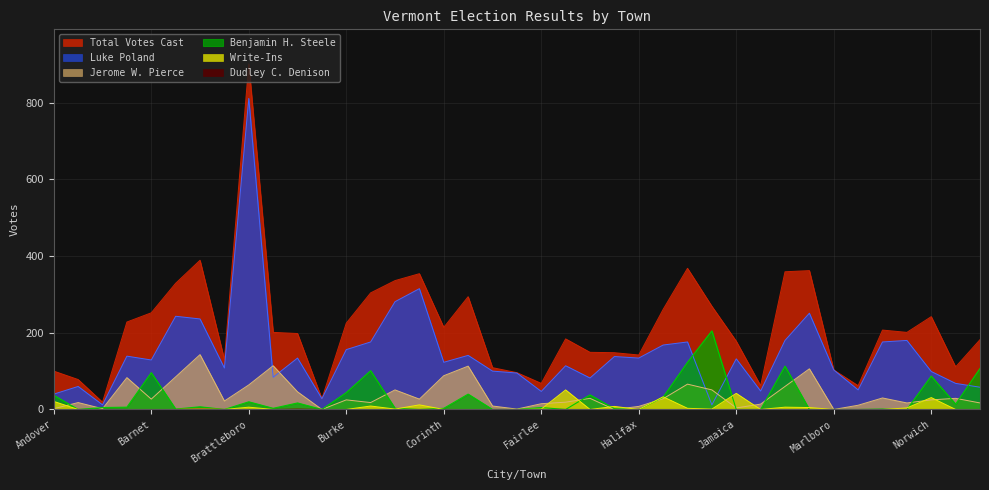

Reading right to left, list all the values displayed in this chart.

Luke Poland: Peacham=58	Orange=68	Norwich=99	Newfane=180	Newbury=176	Newark=51	Marlboro=103	Lyndon=251	Ludlow=180	Kirby=48	Jamaica=132	Hartland=12	Hartford=176	Hardwick=168	Halifax=134	Guilford=138	Groton=82	Grafton=114	Fairlee=47	Dummerston=95	Dover=100	Danville=141	Corinth=123	Chester=315	Chelsea=281	Cavendish=176	Burke=156	Brookline=28	Brookfield=134	Bridgewater=84	Brattleboro=811	Braintree=108	Bradford=236	Bethel=243	Barnet=129	Barnard=139	Baltimore=12	Athens=60	Andover=40
Jerome W. Pierce: Peacham=17	Orange=29	Norwich=25	Newfane=17	Newbury=30	Newark=11	Marlboro=0	Lyndon=106	Ludlow=60	Kirby=14	Jamaica=4	Hartland=51	Hartford=66	Hardwick=28	Halifax=8	Guilford=0	Groton=29	Grafton=19	Fairlee=15	Dummerston=1	Dover=9	Danville=113	Corinth=88	Chester=27	Chelsea=51	Cavendish=18	Burke=25	Brookline=0	Brookfield=46	Bridgewater=114	Brattleboro=64	Braintree=22	Bradford=143	Bethel=85	Barnet=27	Barnard=83	Baltimore=2	Athens=18	Andover=2
Benjamin H. Steele: Peacham=107	Orange=14	Norwich=87	Newfane=0	Newbury=1	Newark=0	Marlboro=0	Lyndon=0	Ludlow=113	Kirby=0	Jamaica=0	Hartland=205	Hartford=123	Hardwick=32	Halifax=0	Guilford=2	Groton=38	Grafton=0	Fairlee=5	Dummerston=0	Dover=0	Danville=40	Corinth=3	Chester=0	Chelsea=3	Cavendish=101	Burke=44	Brookline=0	Brookfield=17	Bridgewater=3	Brattleboro=20	Braintree=0	Bradford=7	Bethel=1	Barnet=96	Barnard=6	Baltimore=5	Athens=0	Andover=37
Write-Ins: Peacham=0	Orange=0	Norwich=31	Newfane=4	Newbury=0	Newark=0	Marlboro=0	Lyndon=5	Ludlow=6	Kirby=0	Jamaica=42	Hartland=1	Hartford=3	Hardwick=33	Halifax=0	Guilford=8	Groton=0	Grafton=51	Fairlee=1	Dummerston=0	Dover=0	Danville=0	Corinth=0	Chester=12	Chelsea=1	Cavendish=9	Burke=0	Brookline=0	Brookfield=0	Bridgewater=0	Brattleboro=6	Braintree=0	Bradford=2	Bethel=0	Barnet=0	Barnard=0	Baltimore=0	Athens=0	Andover=21
Dudley C. Denison: Peacham=0	Orange=0	Norwich=0	Newfane=0	Newbury=0	Newark=0	Marlboro=0	Lyndon=0	Ludlow=0	Kirby=0	Jamaica=0	Hartland=0	Hartford=0	Hardwick=0	Halifax=0	Guilford=0	Groton=0	Grafton=0	Fairlee=0	Dummerston=0	Dover=0	Danville=0	Corinth=0	Chester=0	Chelsea=0	Cavendish=0	Burke=0	Brookline=0	Brookfield=1	Bridgewater=0	Brattleboro=0	Braintree=0	Bradford=1	Bethel=0	Barnet=0	Barnard=0	Baltimore=0	Athens=0	Andover=0
Total Votes Cast: Peacham=182	Orange=111	Norwich=242	Newfane=201	Newbury=207	Newark=62	Marlboro=103	Lyndon=362	Ludlow=359	Kirby=62	Jamaica=178	Hartland=269	Hartford=368	Hardwick=261	Halifax=142	Guilford=148	Groton=149	Grafton=184	Fairlee=68	Dummerston=96	Dover=109	Danville=294	Corinth=214	Chester=354	Chelsea=336	Cavendish=304	Burke=225	Brookline=28	Brookfield=198	Bridgewater=201	Brattleboro=901	Braintree=130	Bradford=389	Bethel=329	Barnet=252	Barnard=228	Baltimore=19	Athens=78	Andover=100